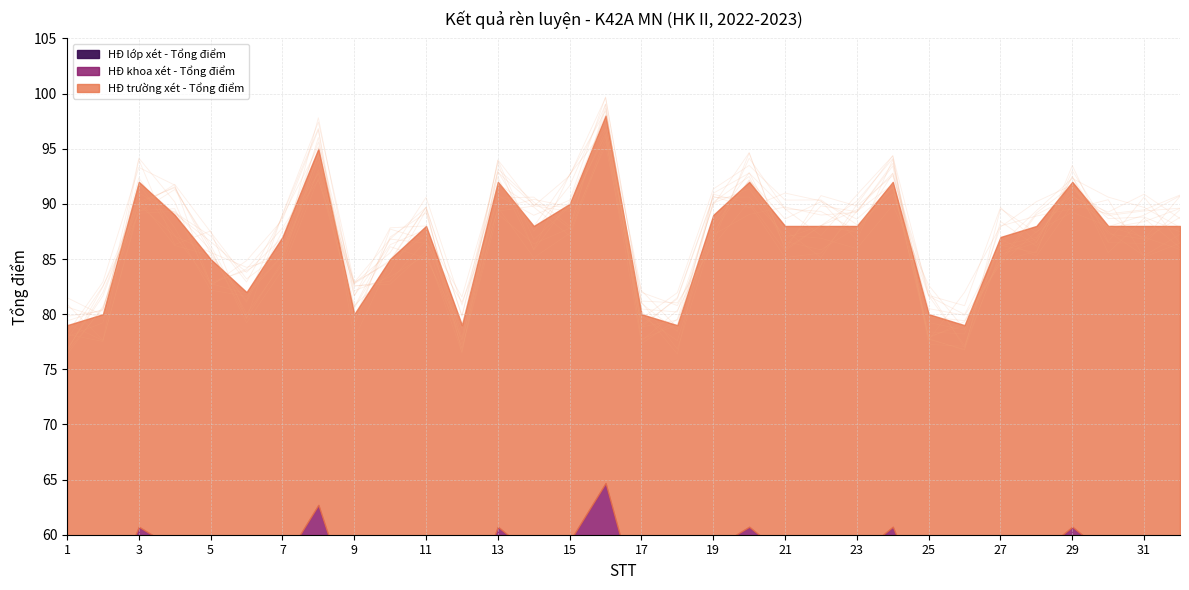

True or false: HĐ khoa xét - Tổng điểm and HĐ trường xét - Tổng điểm cross at least once.

False